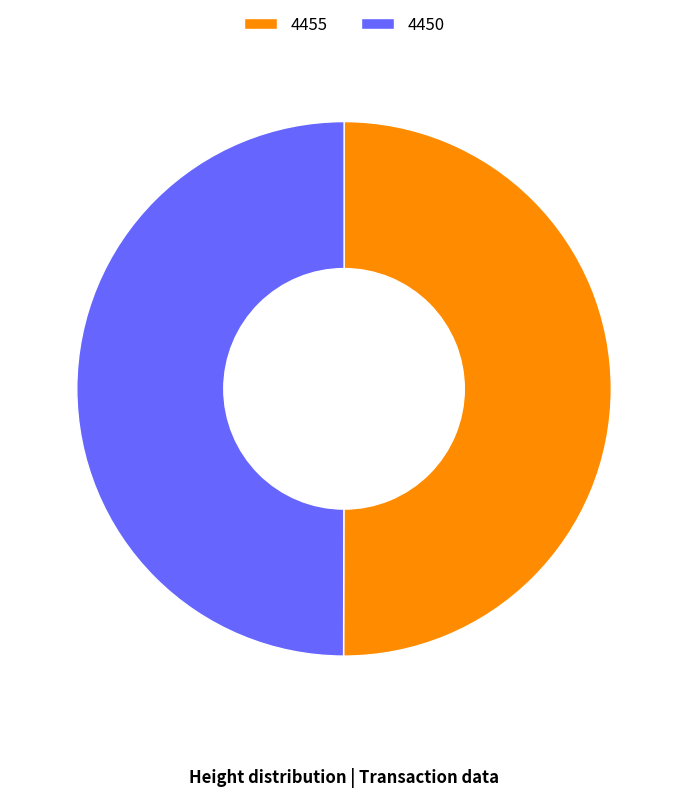

Combined, do 4455 and 4450 account for over 50%?

Yes